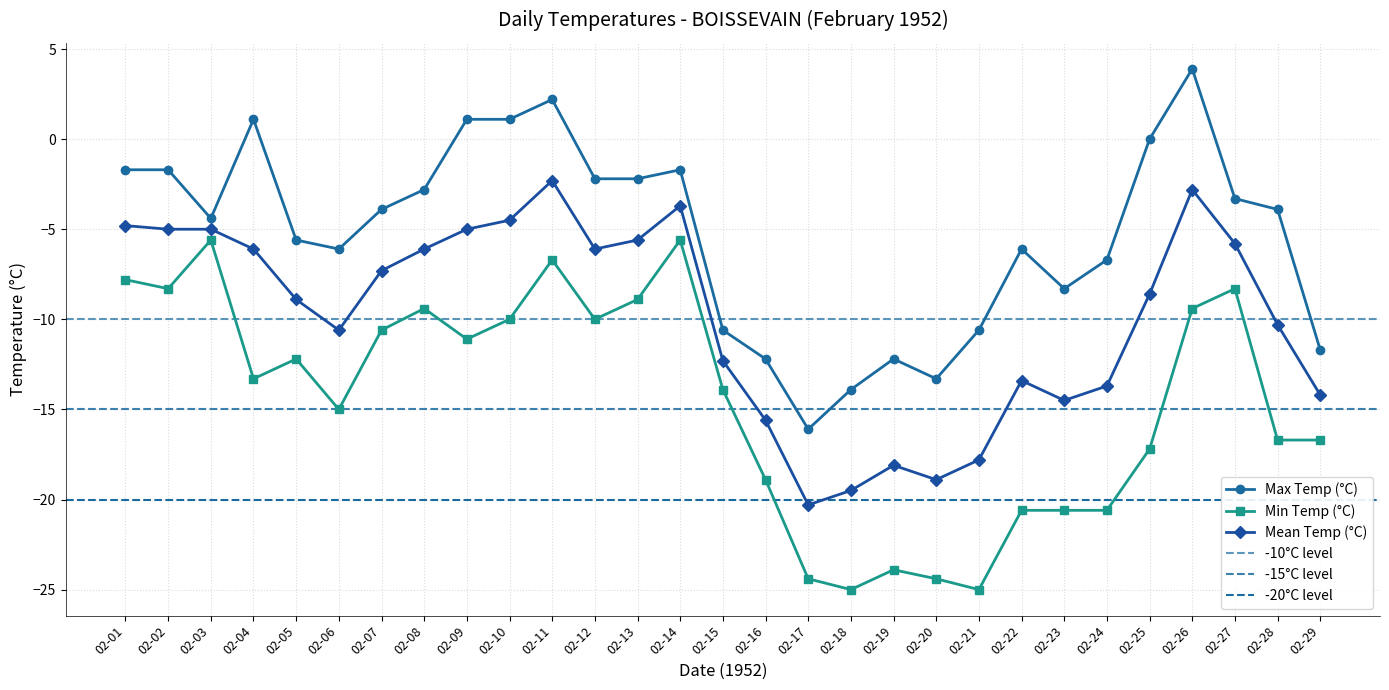

True or false: Mean Temp (°C) has a value of -2.7 at 02-10.

False